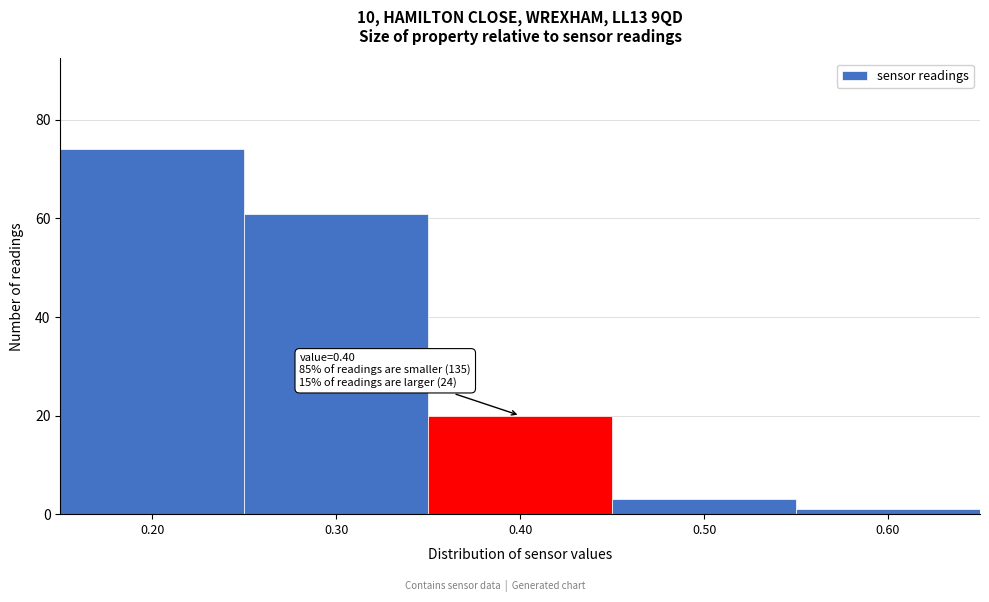

Over which range of the x-axis is the bar tallest?

0.15 to 0.25